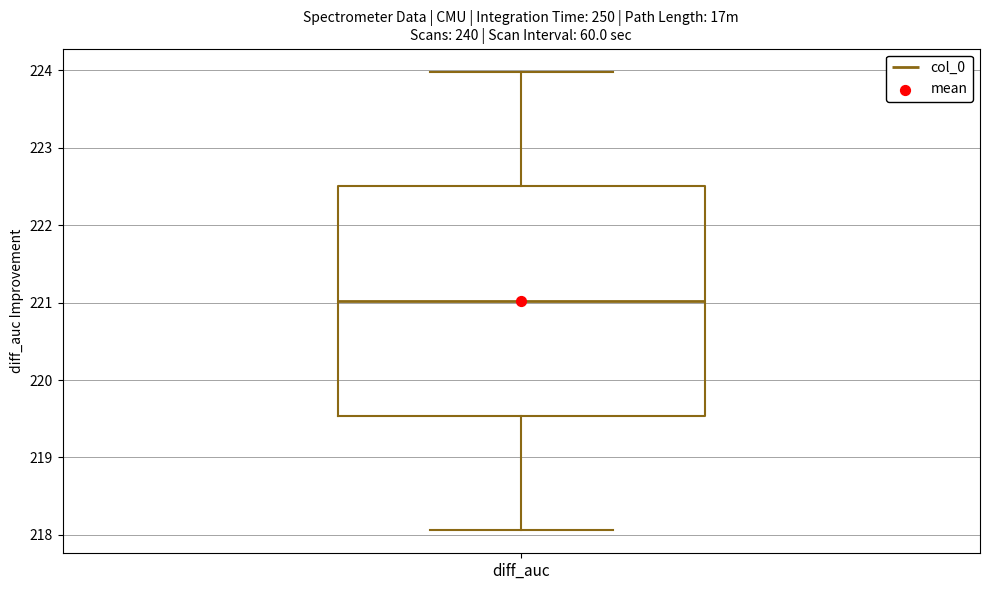

Transcribe this box plot: give where the median line is, the range the box spans, and where the two whiskers end, as read against the y-axis. The values are not printed on the chart, so give them approximately, as read against the axis.

median 221.0, box 219.5 to 222.5, whiskers 218.1 to 224.0